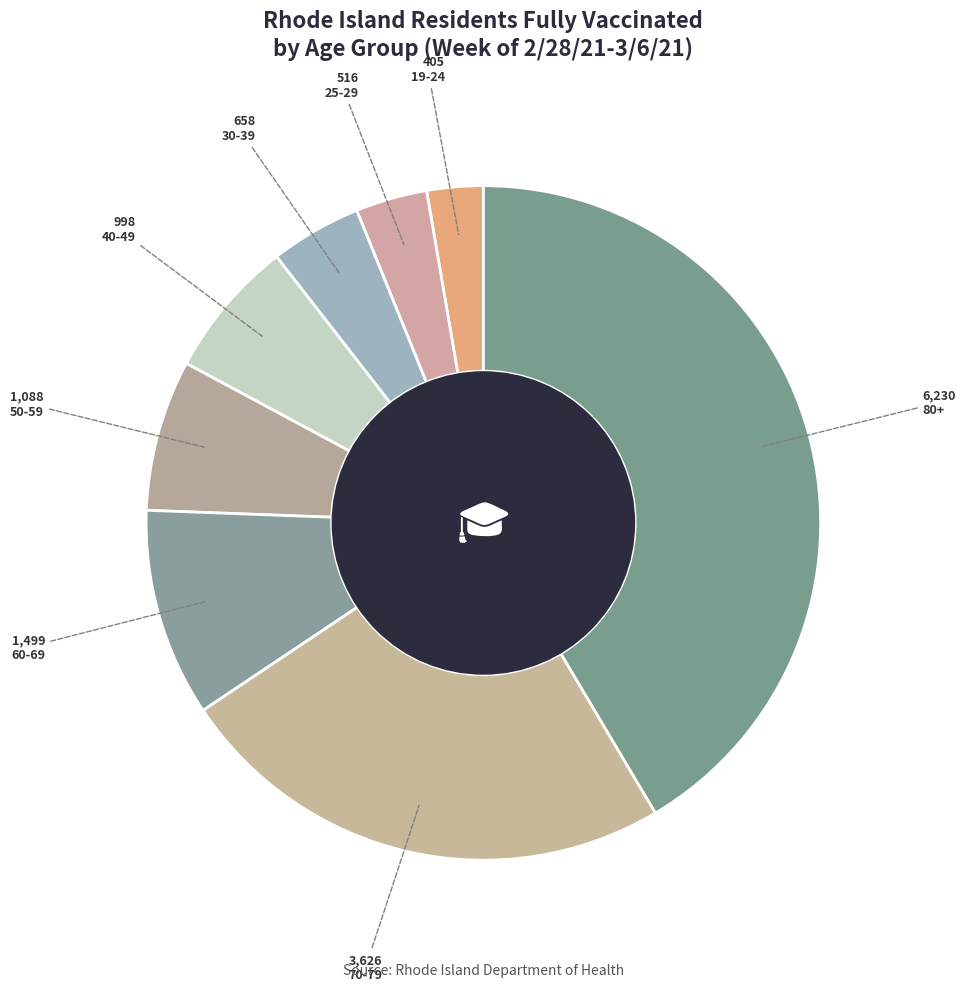

What is the ratio of the value at 25-29 to the value at 80+?

0.1